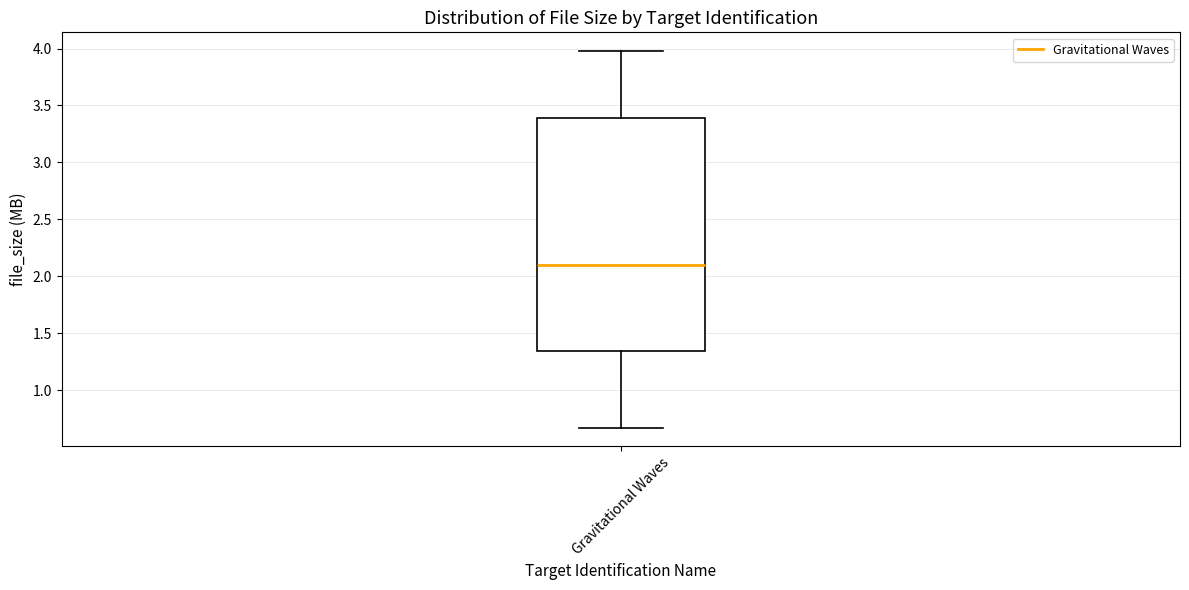

Read this box plot against the y-axis: the position of the median line, the range covered by the box, and the ends of both whiskers. The values are not printed on the chart, so give them approximately, as read against the axis.

median 2.10, box 1.35 to 3.40, whiskers 0.65 to 4.00